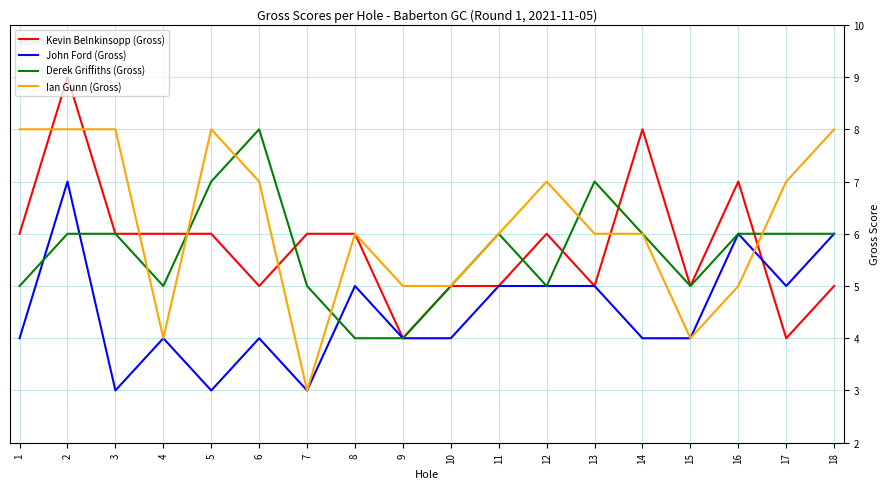

Reading left to right, what are all the values shown in this chart?

Kevin Belnkinsopp (Gross): 6	9	6	6	6	5	6	6	4	5	5	6	5	8	5	7	4	5
John Ford (Gross): 4	7	3	4	3	4	3	5	4	4	5	5	5	4	4	6	5	6
Derek Griffiths (Gross): 5	6	6	5	7	8	5	4	4	5	6	5	7	6	5	6	6	6
Ian Gunn (Gross): 8	8	8	4	8	7	3	6	5	5	6	7	6	6	4	5	7	8